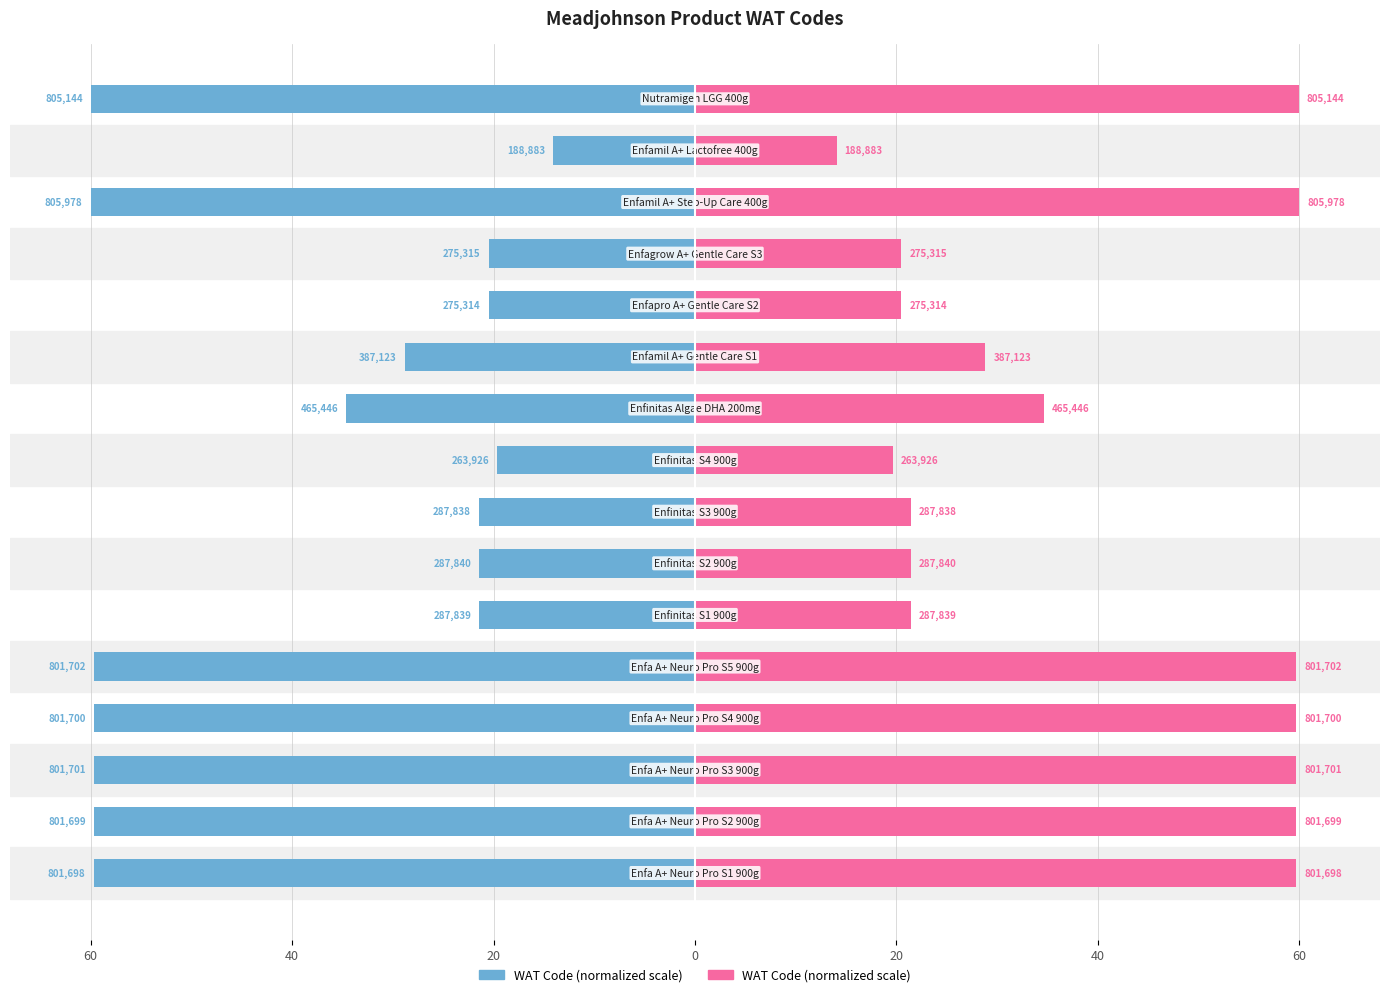

How many bars are there in total?

32